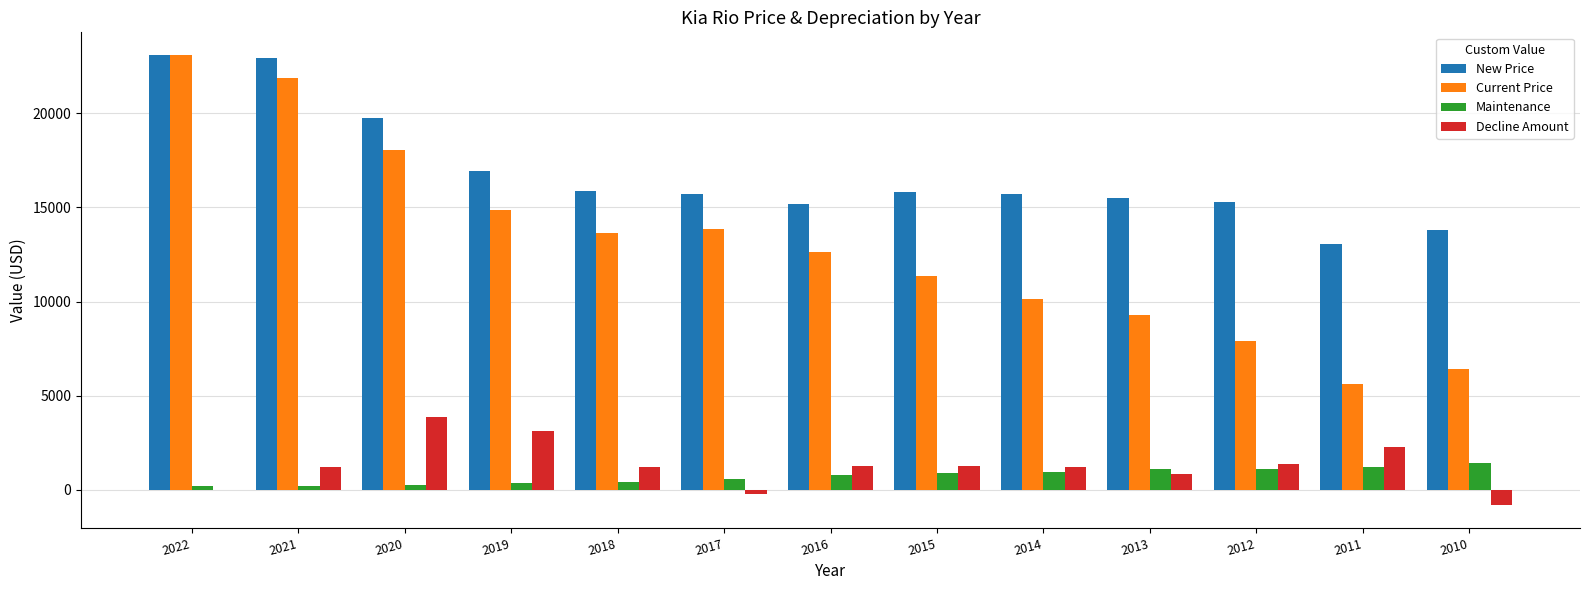

Which series has the widest spread of values?

Current Price